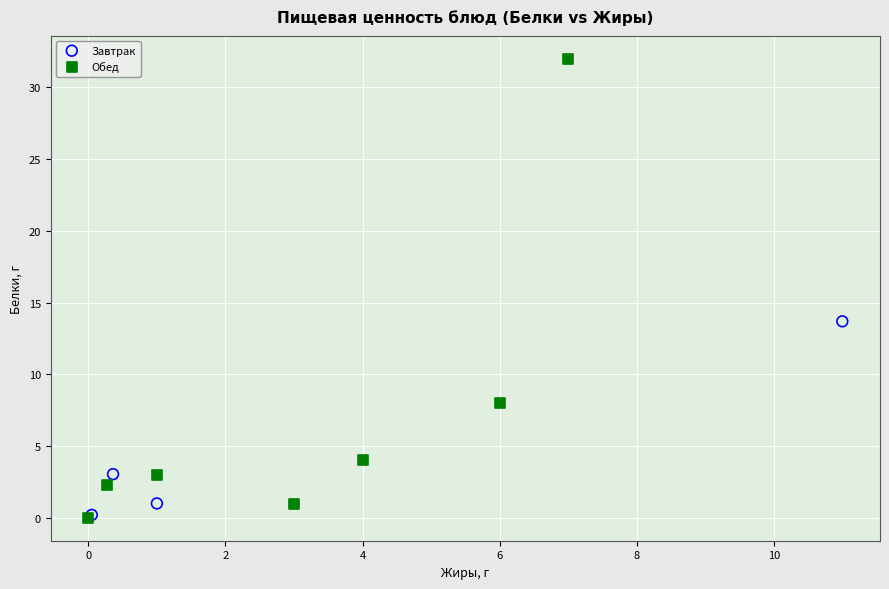

Which series has the largest Y range (max minus min)?

Обед